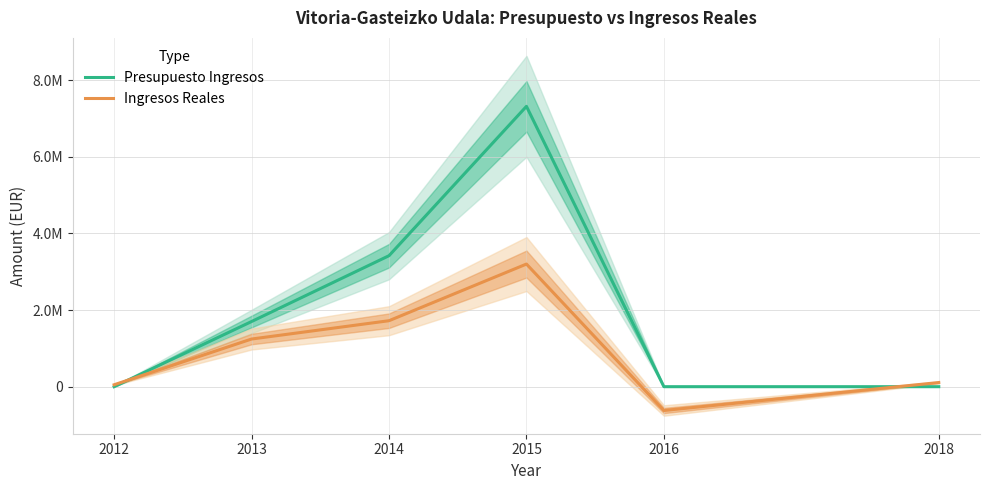

How many distinct data groups are displayed?

2